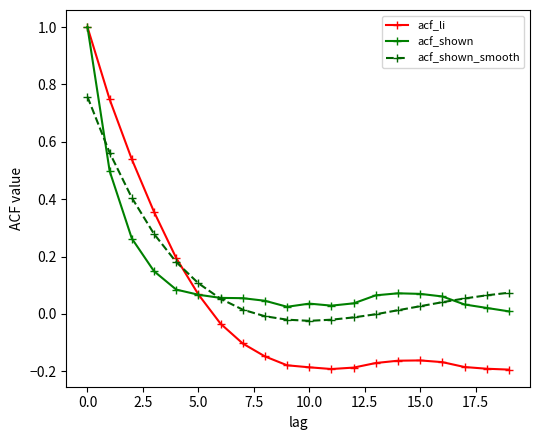

True or false: acf_shown has more than 1 points higher than both neighbors.

True